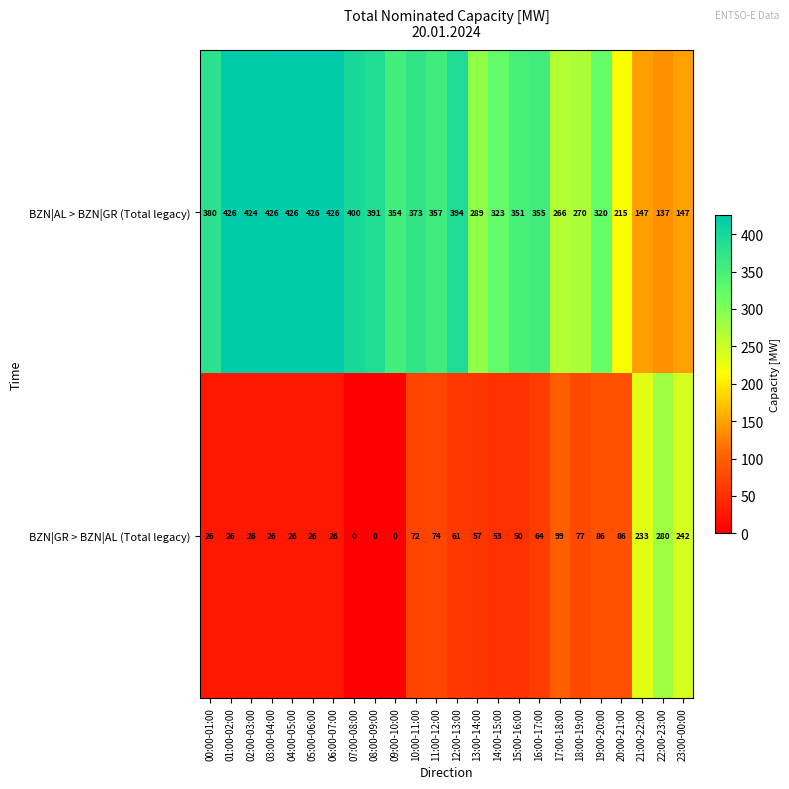

At which label does BZN|AL > BZN|GR (Total legacy) first exceed 357?

00:00-01:00